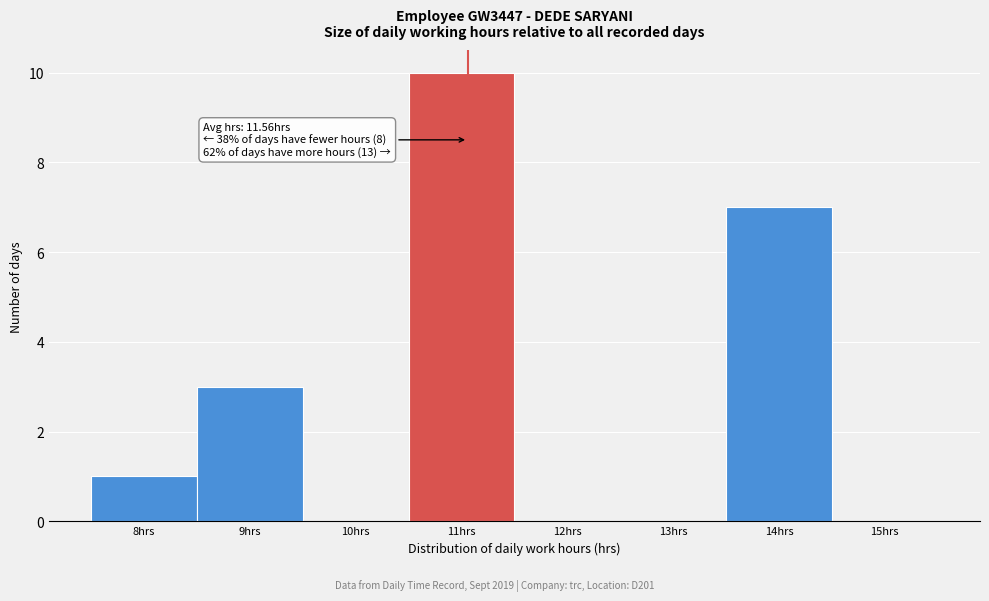

Reading left to right, what are all the values shown in this chart?

8hrs=1	9hrs=3	10hrs=0	11hrs=10	12hrs=0	13hrs=0	14hrs=7	15hrs=0